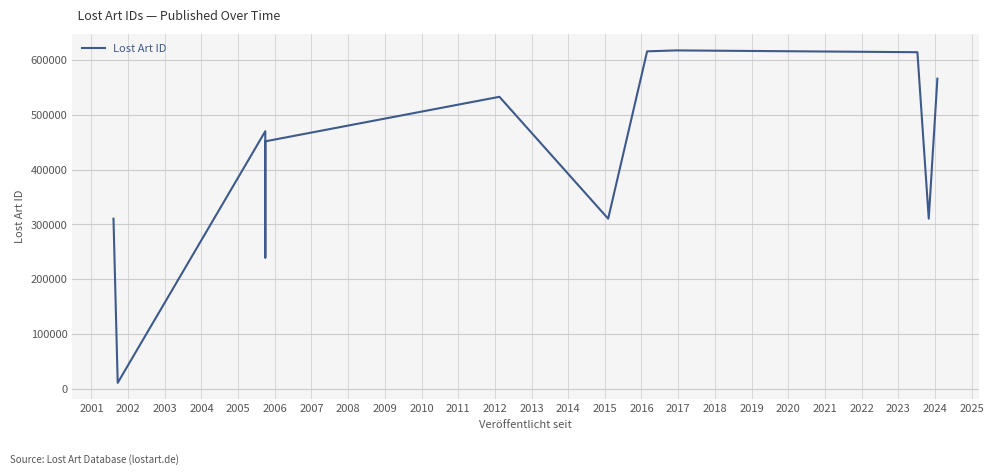

Which label corresponds to the smallest value in the chart?

2001